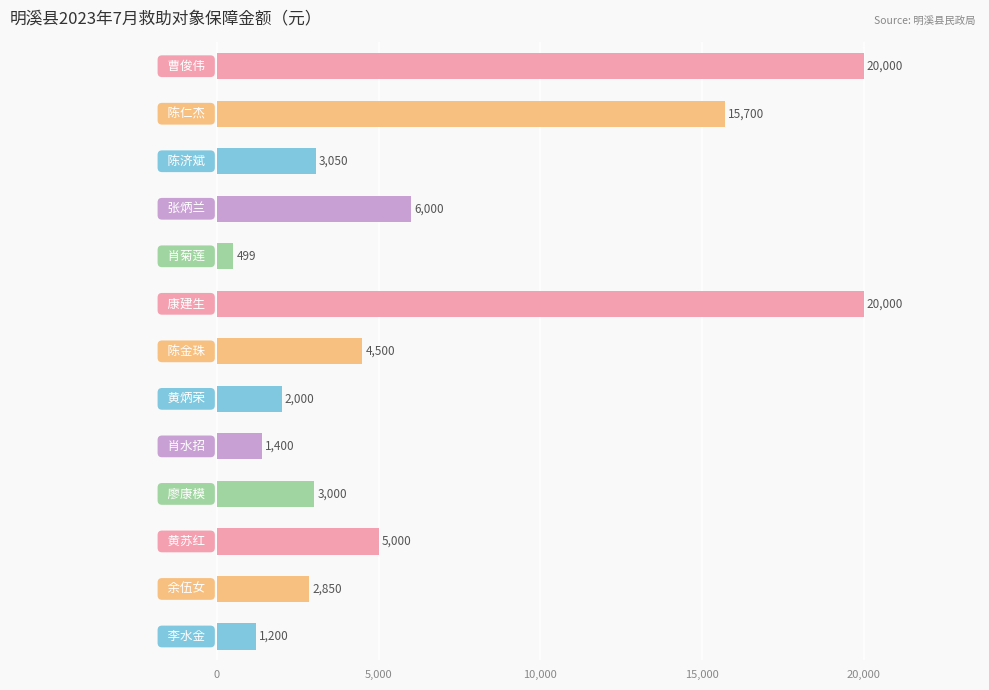

What is the value of the 9th bar from the top?

1400